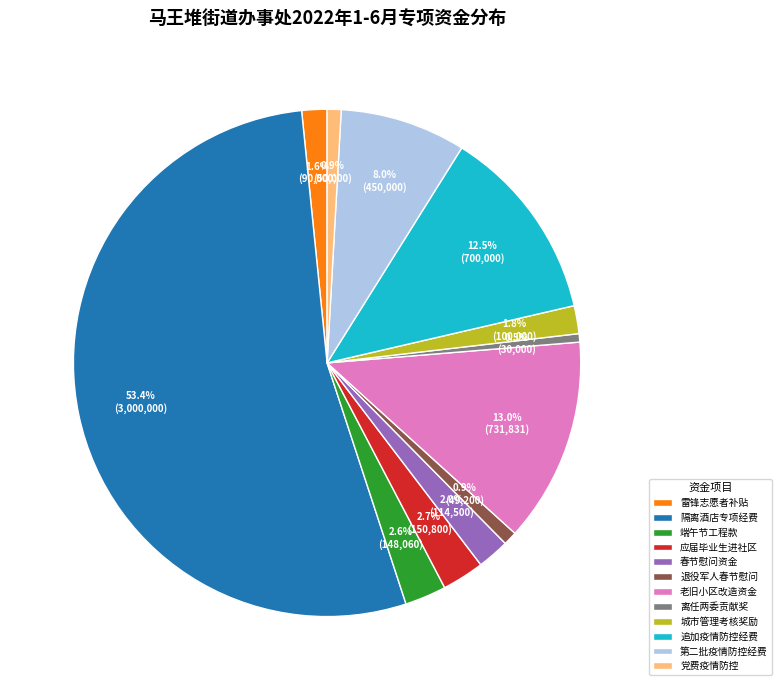

Which category has the biggest portion of the pie?

隔离酒店专项经费